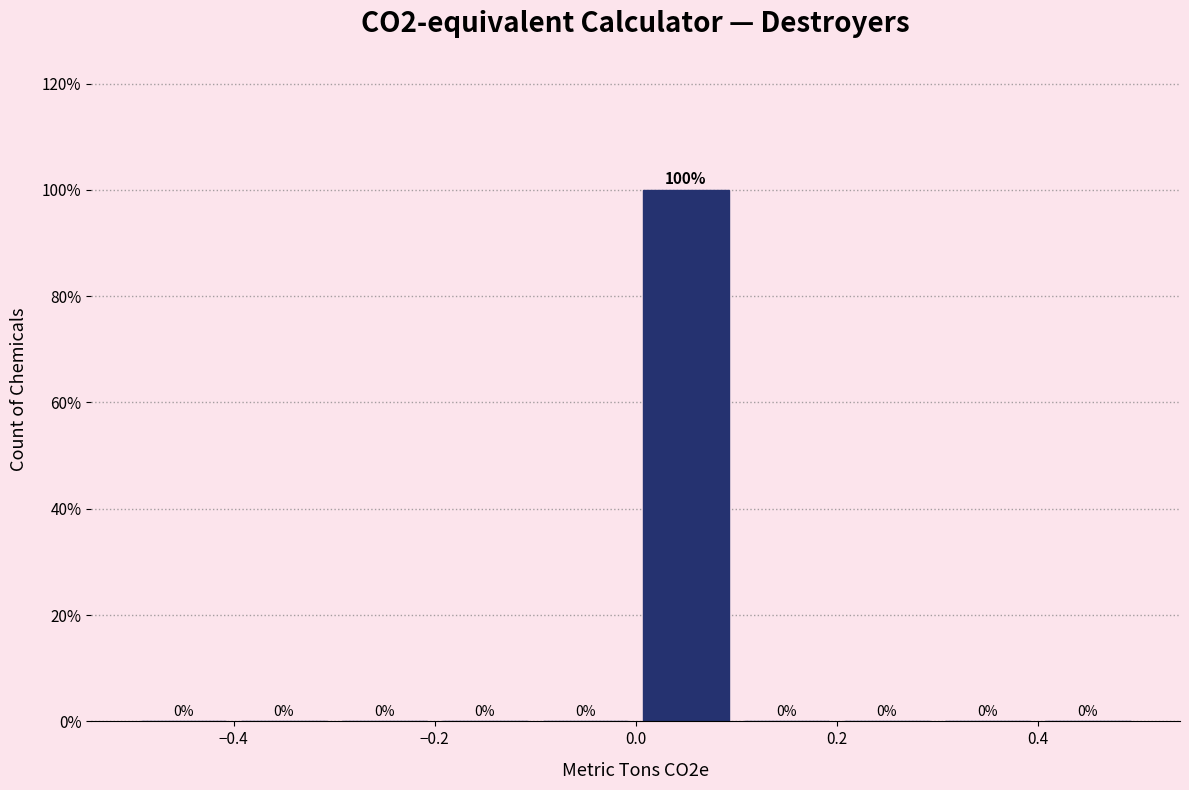

Reading left to right, transcribe this chart: for each bar, give the range it covers on the x-axis and its height.

-0.5 to -0.4: 0
-0.4 to -0.3: 0
-0.3 to -0.2: 0
-0.2 to -0.1: 0
-0.1 to 0.0: 0
0.0 to 0.1: 100
0.1 to 0.2: 0
0.2 to 0.3: 0
0.3 to 0.4: 0
0.4 to 0.5: 0